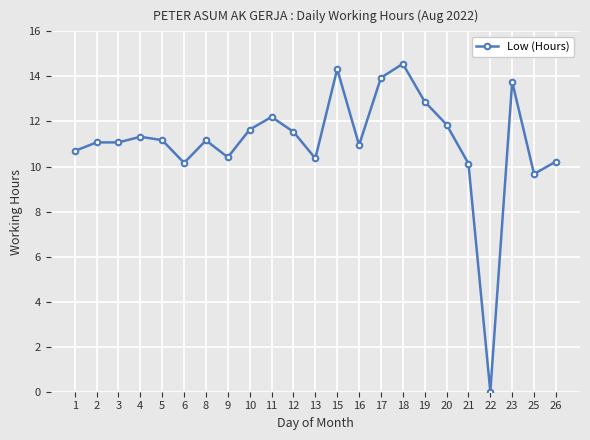

Approximately how many times larger is the value at 23 compared to 19?

1.1